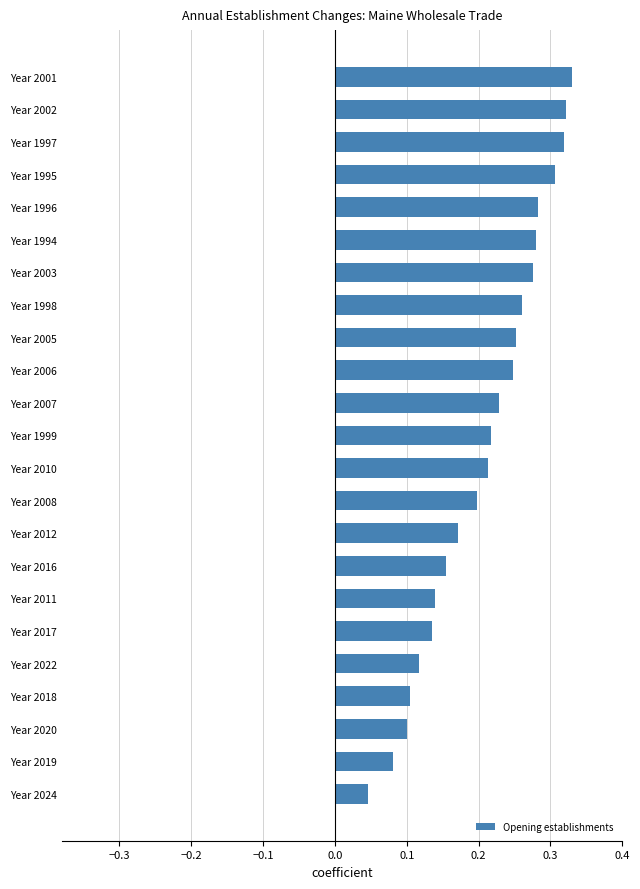

How many values are between 0 and 1?

23